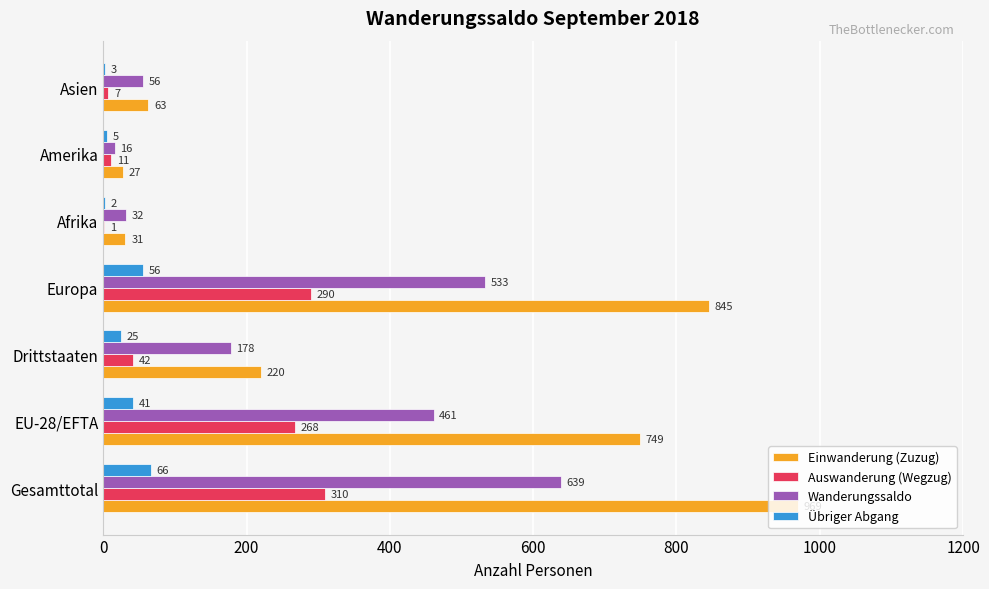

Is it true that Wanderungssaldo equals 178 at Drittstaaten?

True